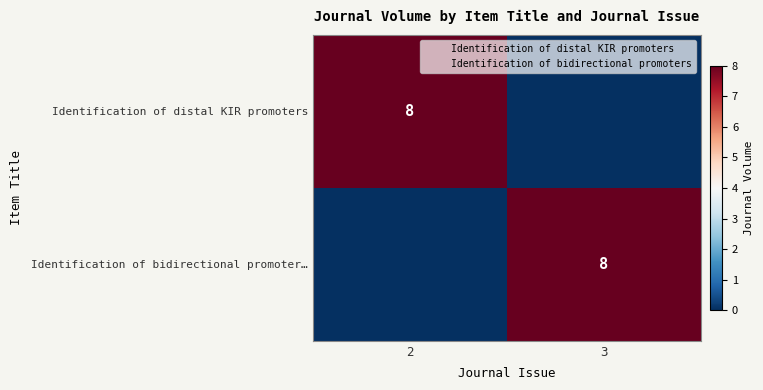

The Identification of distal KIR promoters series shows 5 at 2. True or false?

False